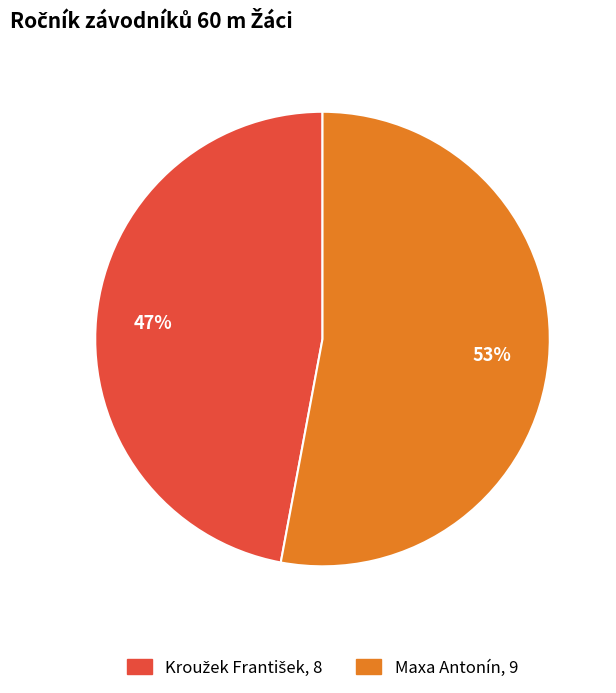

To the nearest percent, what percentage of the pie is Maxa Antonín?

53%